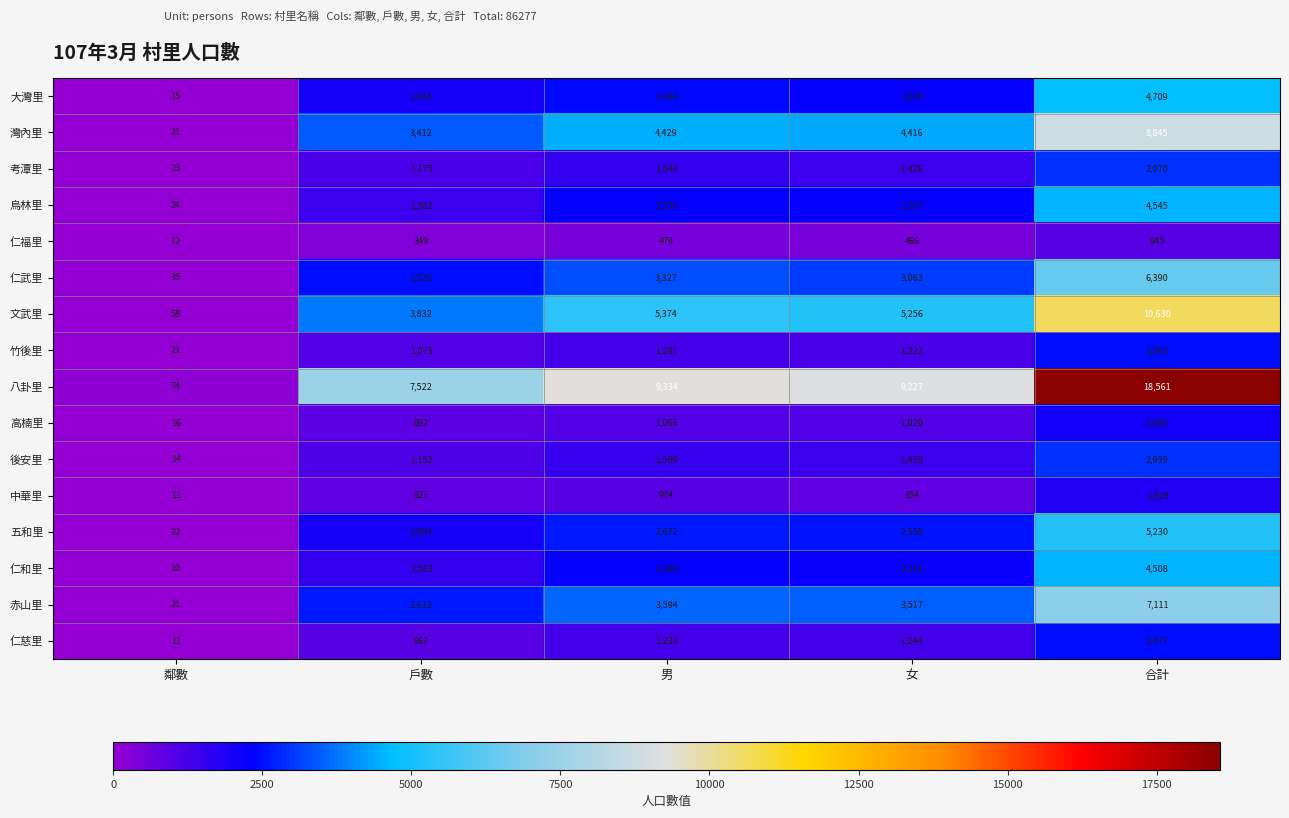

List the series in order of their peak value, lowest first.

仁福里, 中華里, 高楠里, 仁慈里, 竹後里, 後安里, 考潭里, 仁和里, 烏林里, 大灣里, 五和里, 仁武里, 赤山里, 灣內里, 文武里, 八卦里